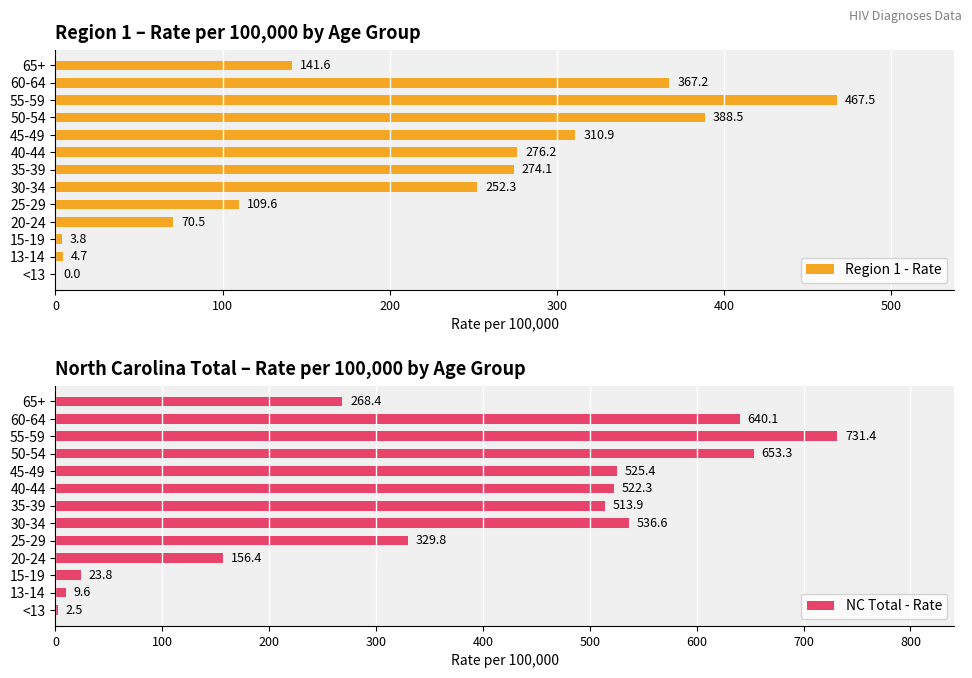

What is the maximum value for Region 1 - Rate?

467.5